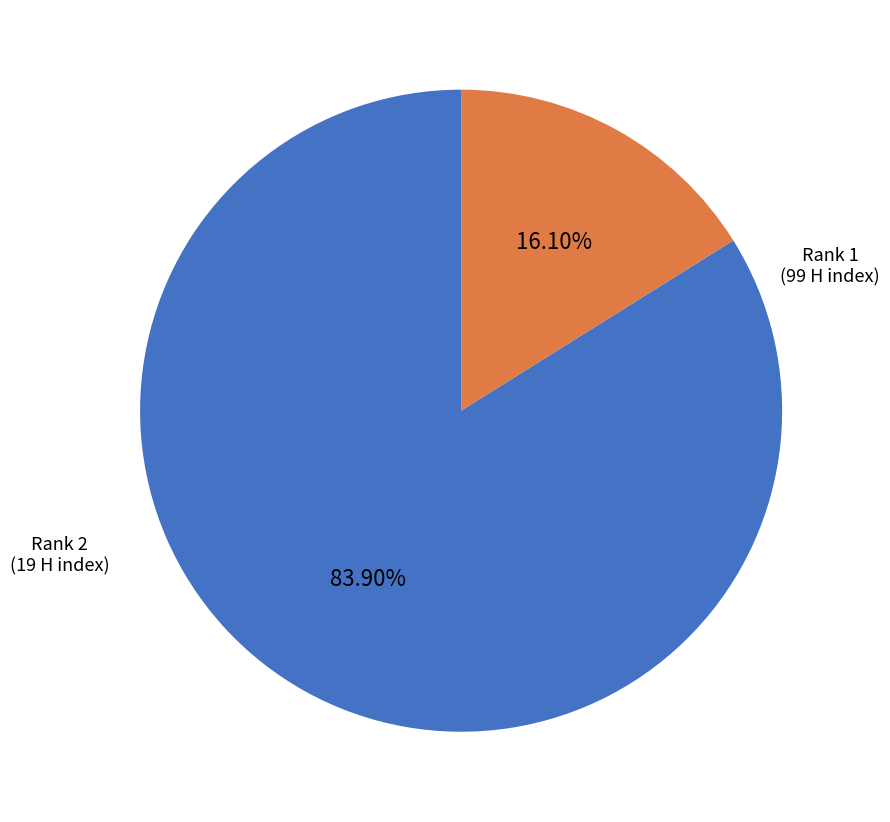

Is there any slice that represents more than half of the pie?

Yes